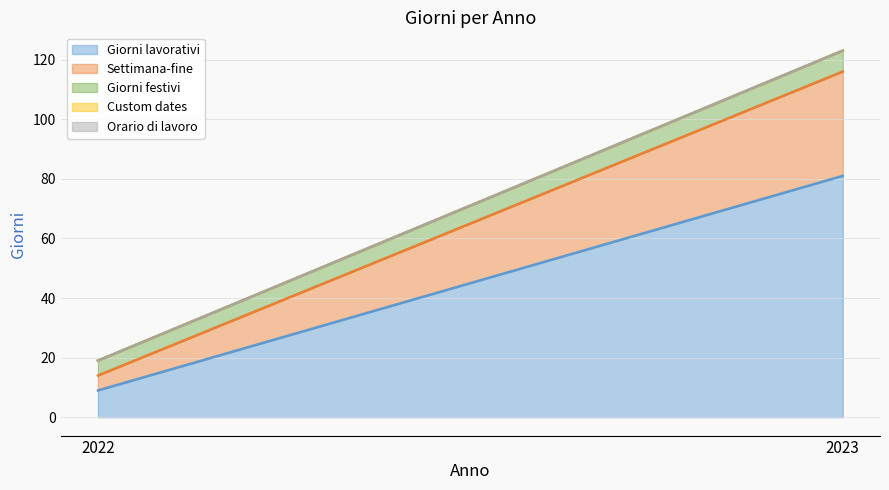

What value does the Giorni lavorativi series have at 2023?

81